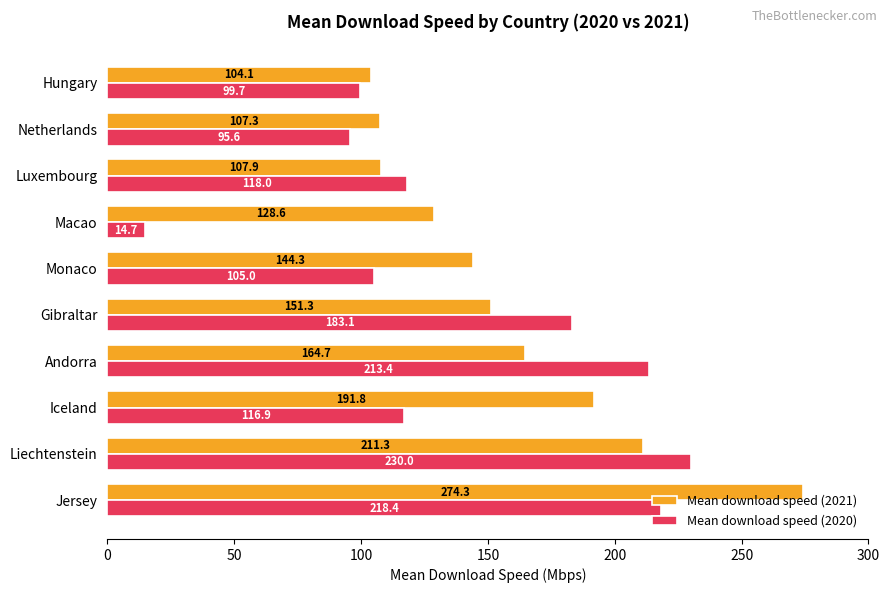

What is the greatest value displayed?

274.3